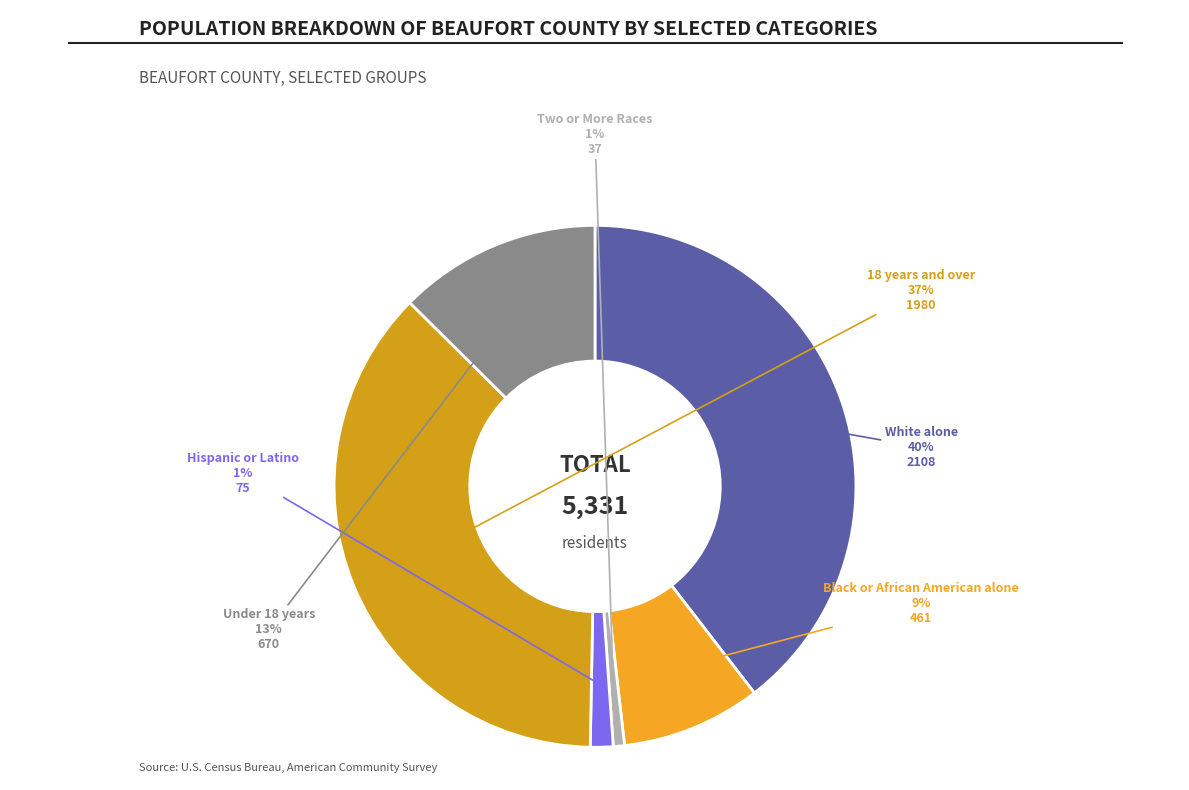

Which category has the biggest portion of the pie?

White alone